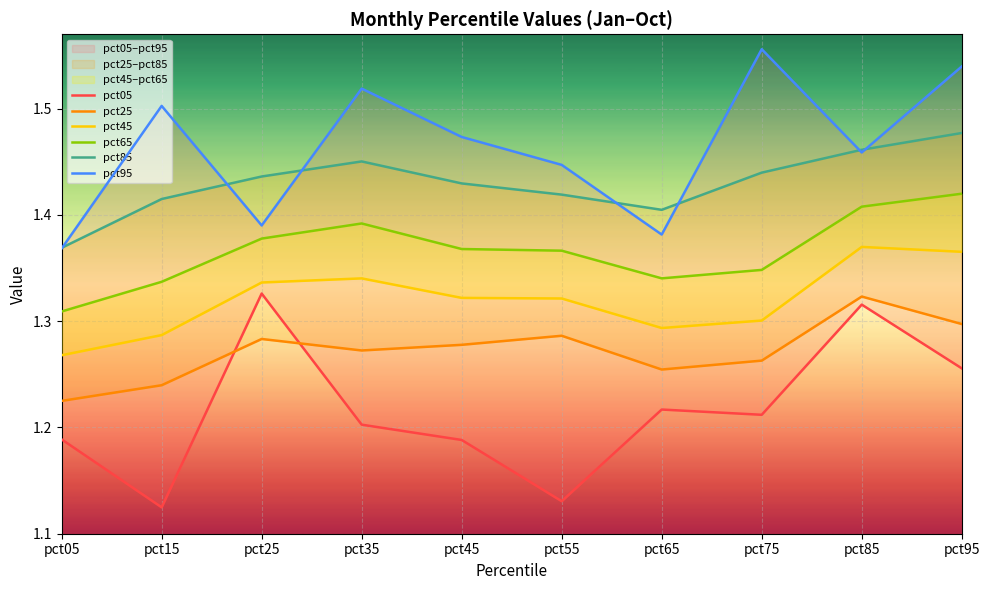

Reading left to right, what are all the values shown in this chart?

pct05: 1.2	1.1	1.3	1.2	1.2	1.1	1.2	1.2	1.3	1.3
pct25: 1.2	1.2	1.3	1.3	1.3	1.3	1.3	1.3	1.3	1.3
pct45: 1.3	1.3	1.3	1.3	1.3	1.3	1.3	1.3	1.4	1.4
pct65: 1.3	1.3	1.4	1.4	1.4	1.4	1.3	1.3	1.4	1.4
pct85: 1.4	1.4	1.4	1.5	1.4	1.4	1.4	1.4	1.5	1.5
pct95: 1.4	1.5	1.4	1.5	1.5	1.4	1.4	1.6	1.5	1.5